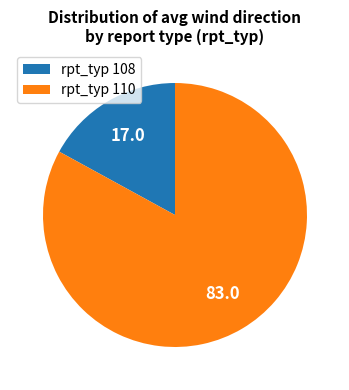

Is it true that rpt_typ 108 is 22% of the pie?

False